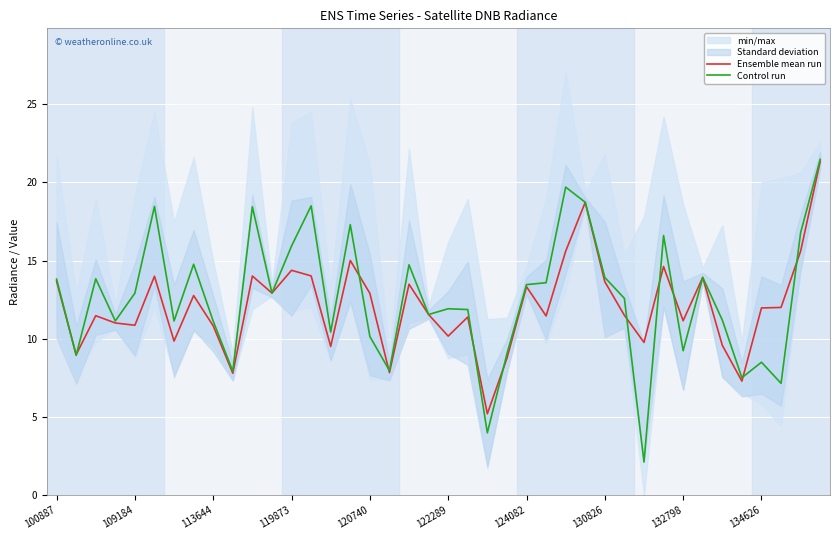

What is the lowest value of the Control run series?

2.1